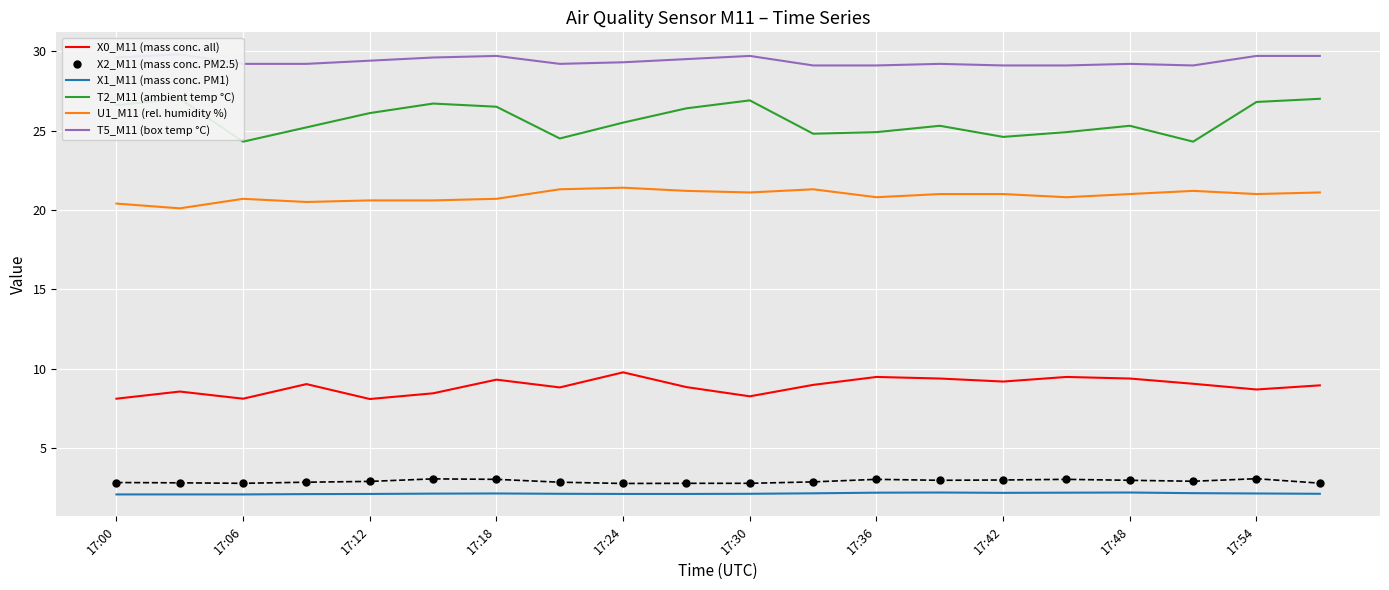

What is the average value of the T2_M11 (ambient temp °C) series?

25.7